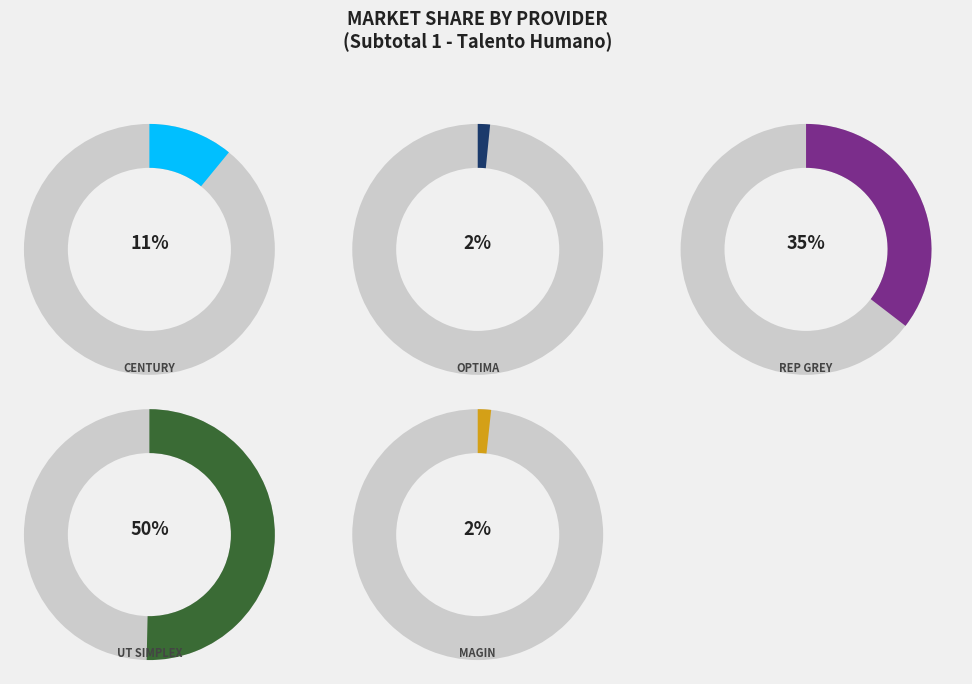

Rank the categories by value from lowest to highest.

OPTIMA, MAGIN, CENTURY, REP GREY, UT SIMPLEX